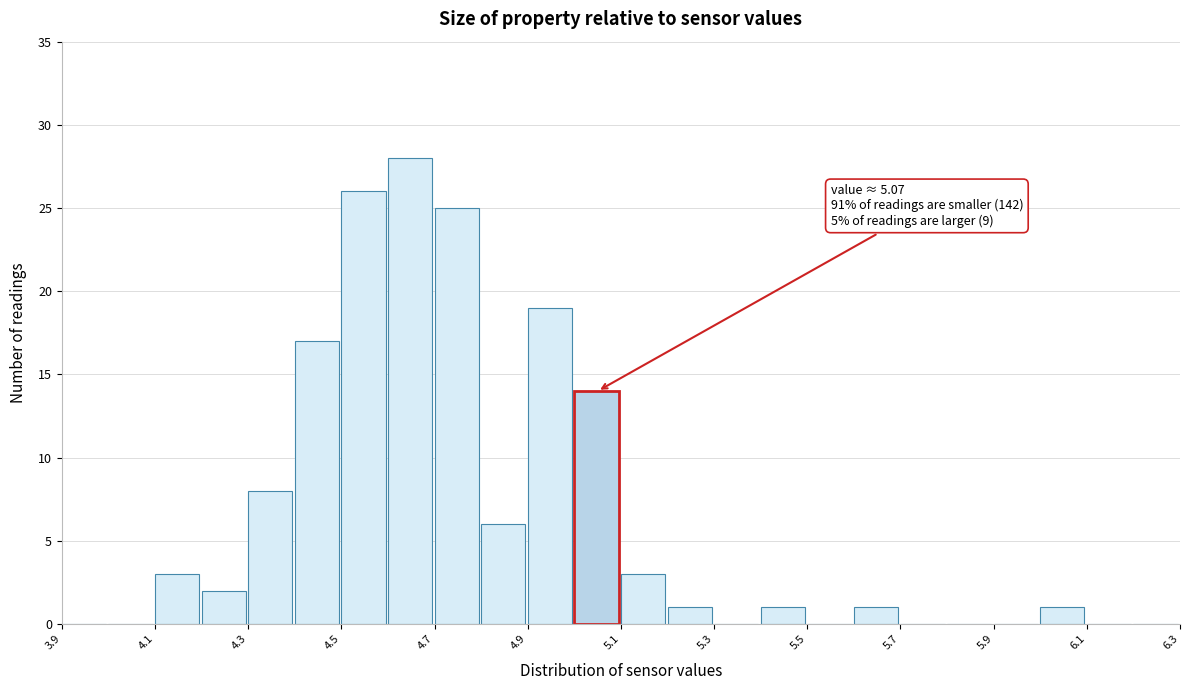

Over which range of the x-axis is the bar tallest?

4.6 to 4.7